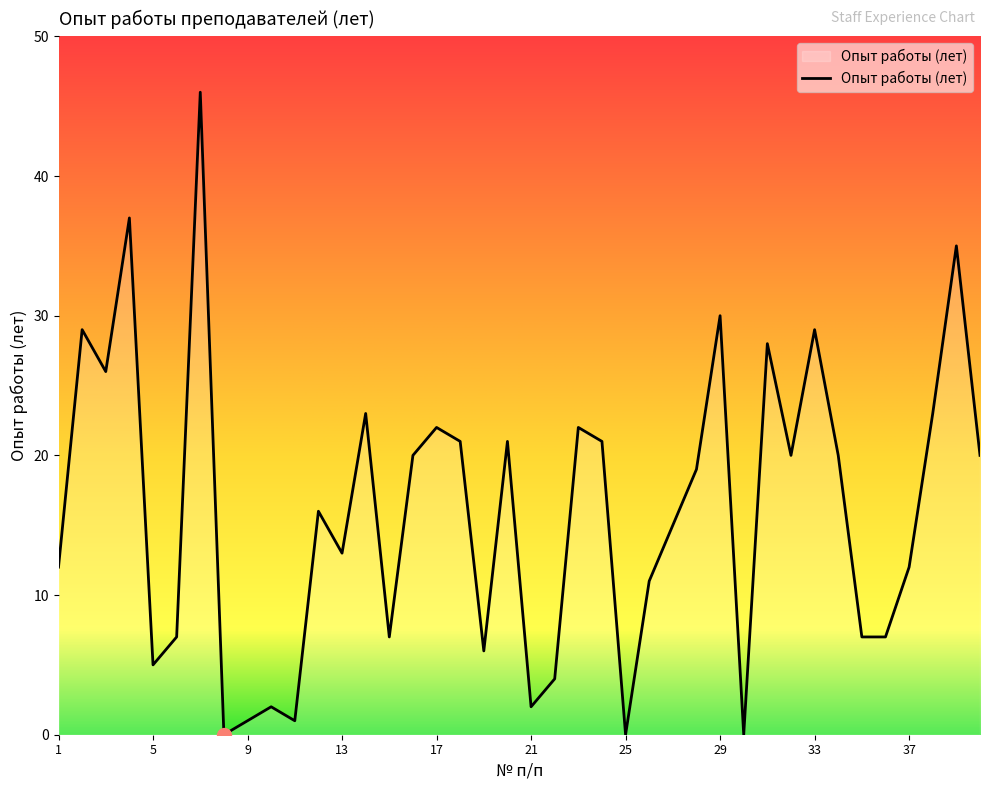

What is the greatest value displayed?

46